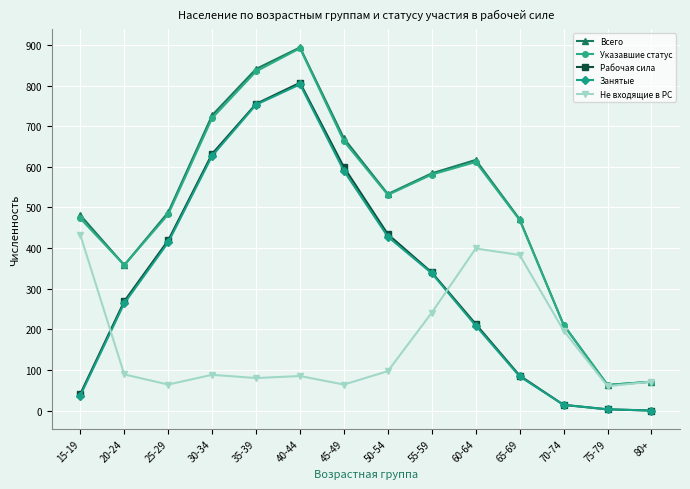

Is it true that Рабочая сила equals 434 at 50-54?

True